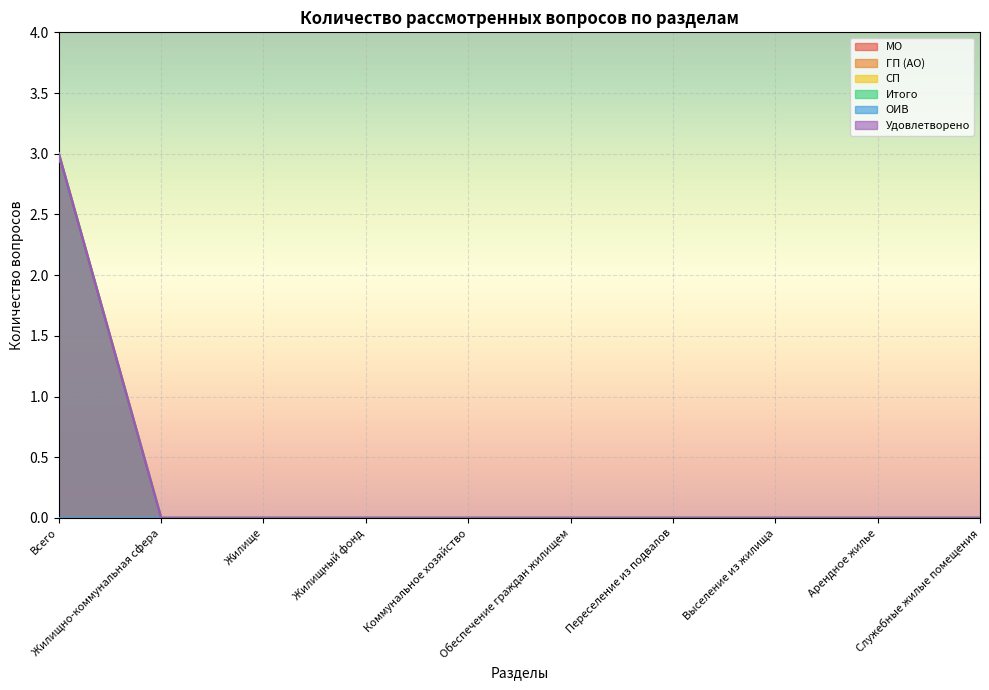

Between Выселение из жилища and Арендное жилье, which is larger?

Выселение из жилища